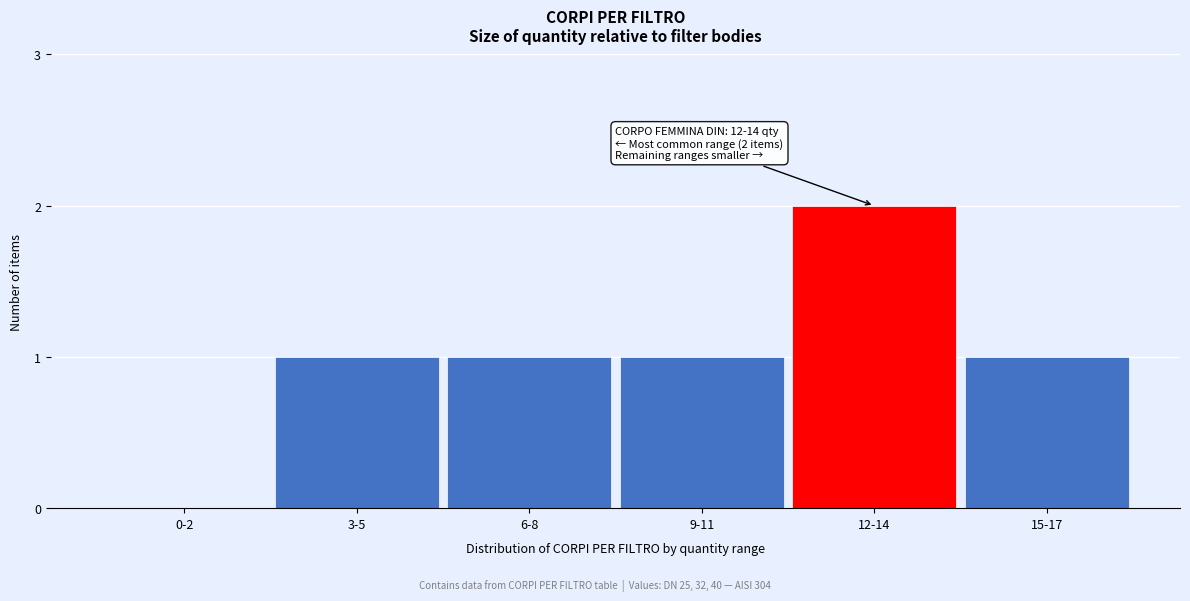

Reading left to right, list all the values displayed in this chart.

0-2=0	3-5=1	6-8=1	9-11=1	12-14=2	15-17=1